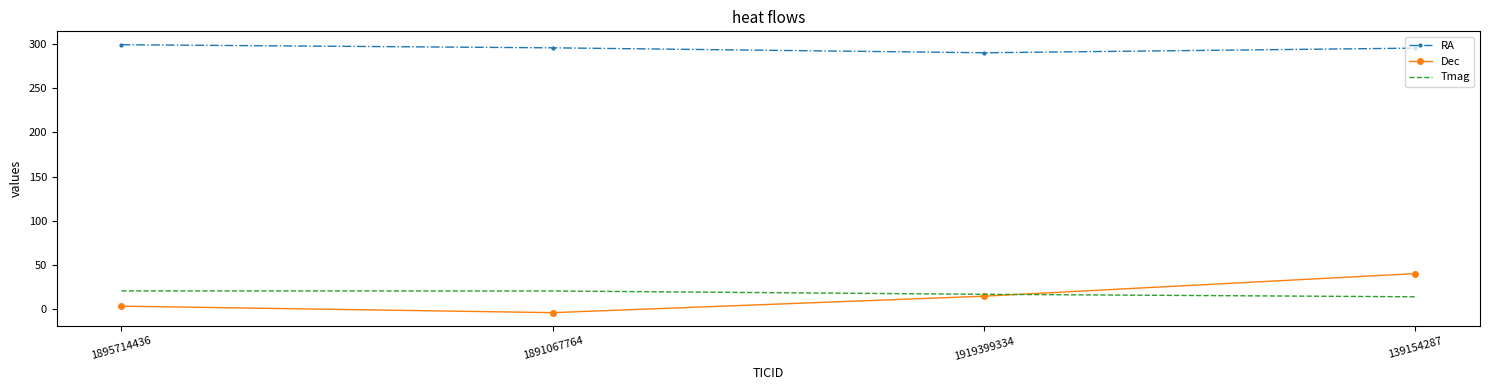

What is the maximum value shown in the chart?

299.2